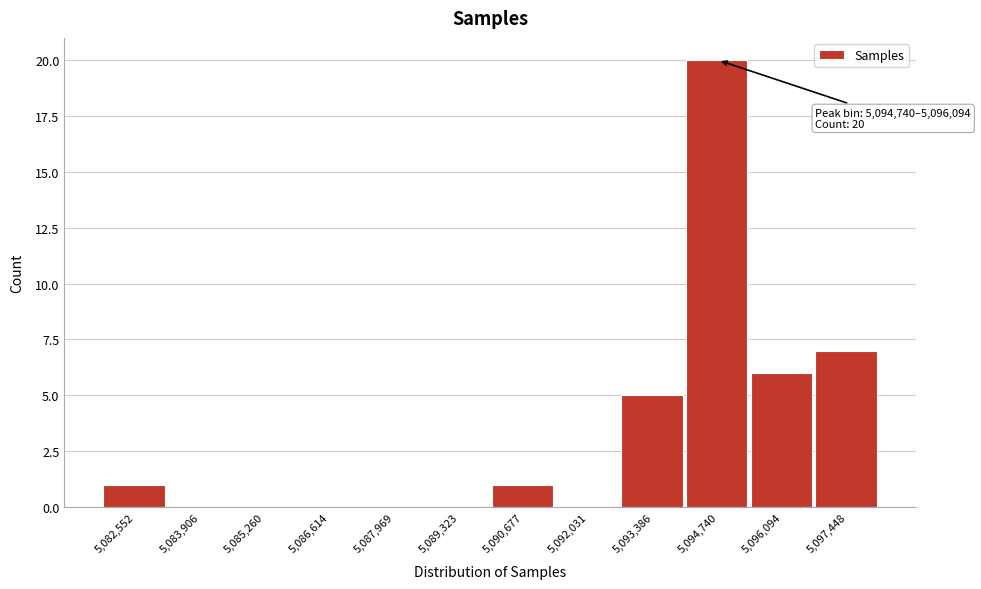

Reading left to right, what are all the values shown in this chart?

5,082,552=1	5,083,906=0	5,085,260=0	5,086,614=0	5,087,969=0	5,089,323=0	5,090,677=1	5,092,031=0	5,093,386=5	5,094,740=20	5,096,094=6	5,097,448=7